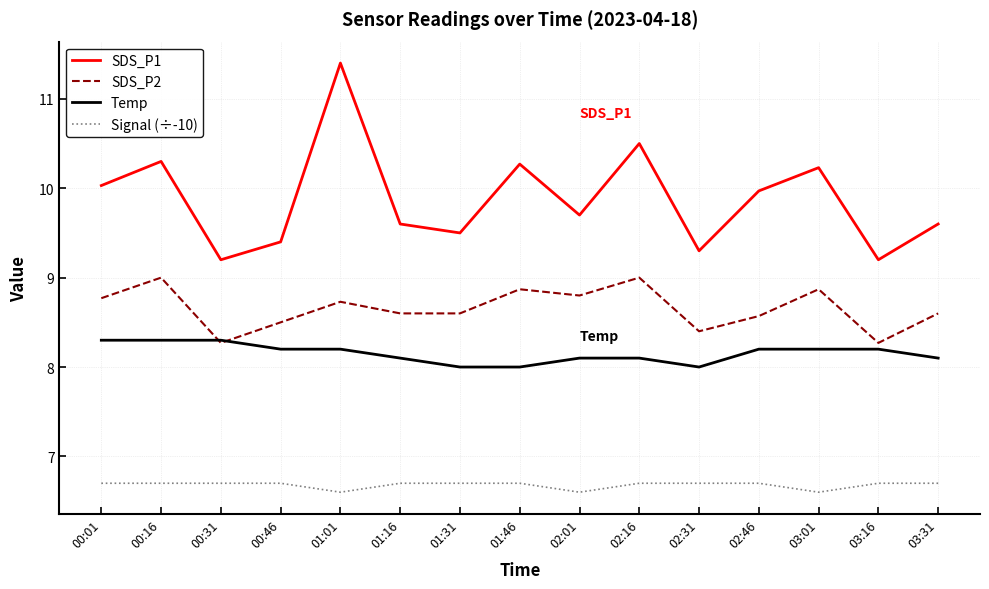

Rank the series at 03:31 from lowest to highest value.

Signal (÷-10), Temp, SDS_P2, SDS_P1